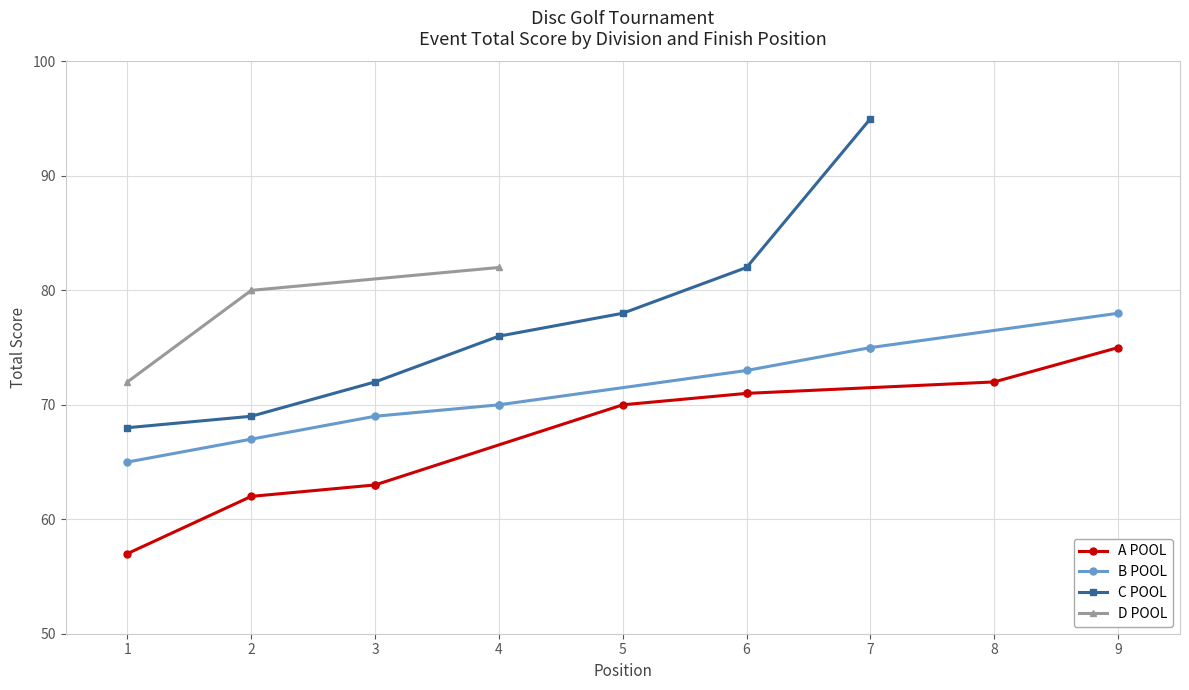

True or false: event_total_score has a value of 106 at Eliot Stoner.

False